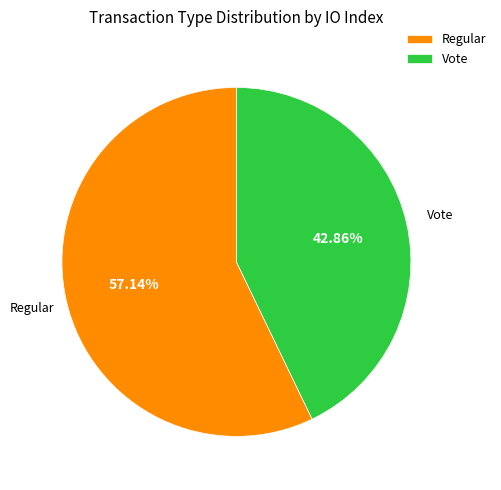

How many slices are in this pie chart?

2